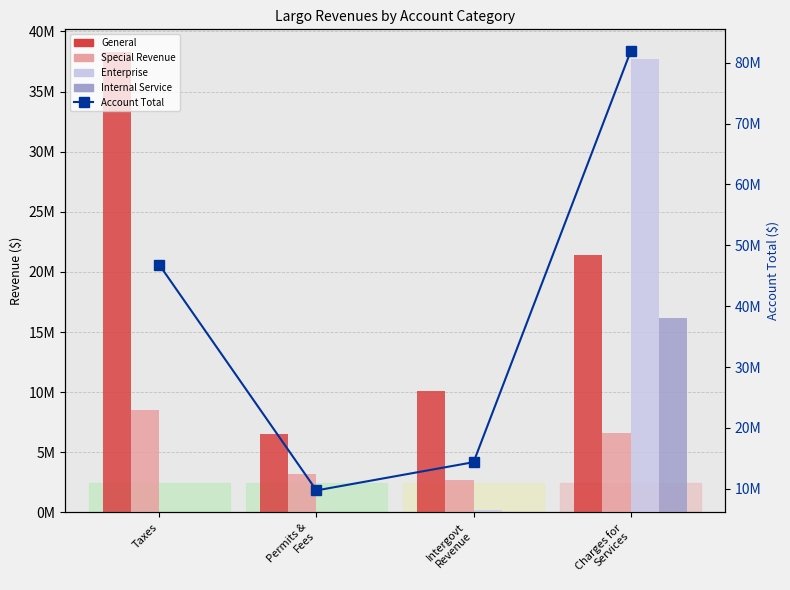

What are all the series names shown in the legend?

General, Special Revenue, Enterprise, Internal Service, Account Total